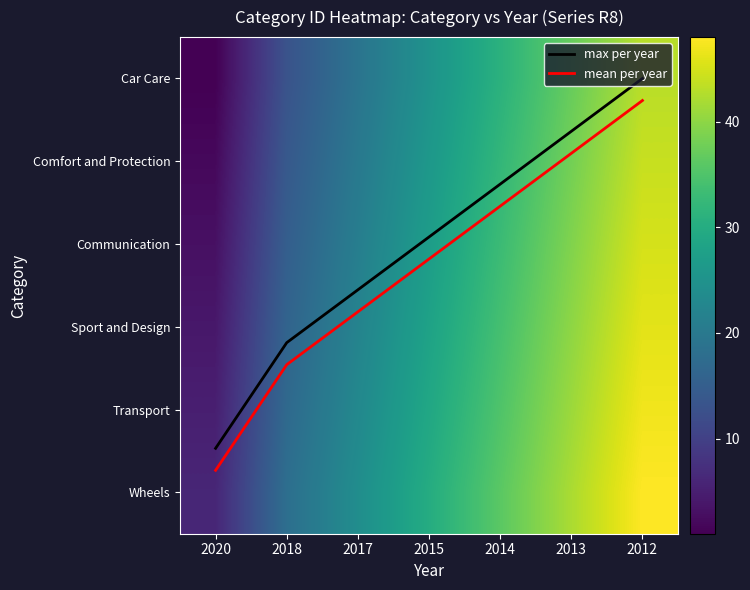

At which category is the sum across all series the highest?

2012